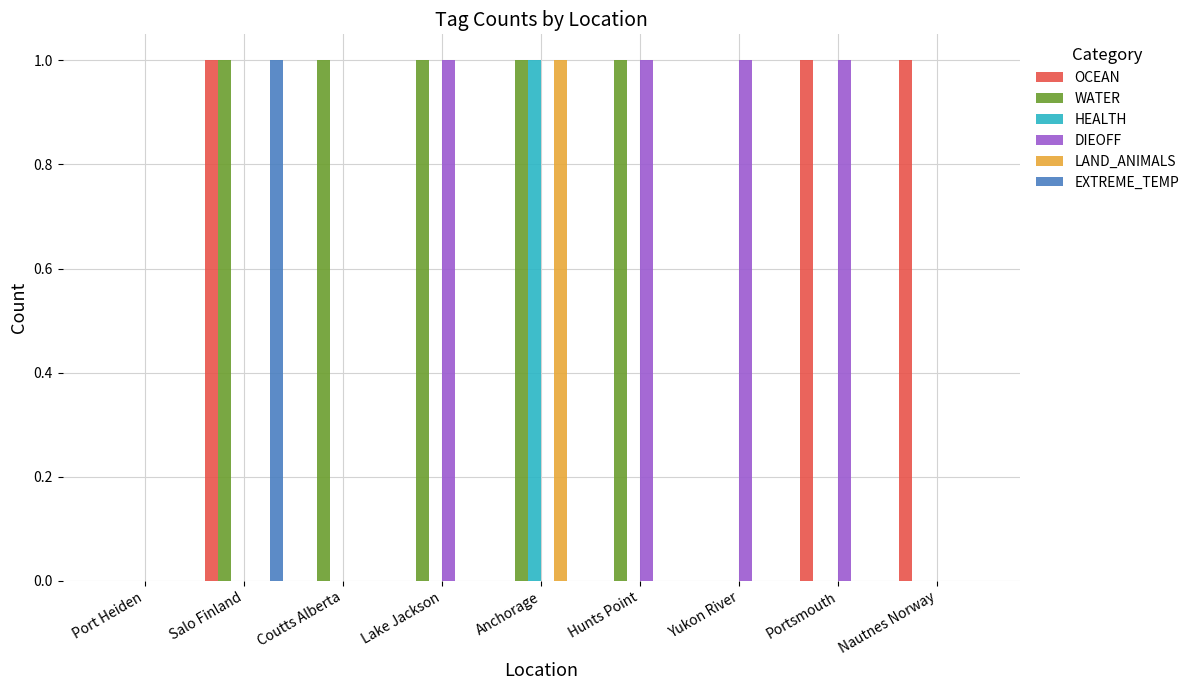

Reading right to left, what are all the values shown in this chart?

OCEAN: 1	1	0	0	0	0	0	1	0
WATER: 0	0	0	1	1	1	1	1	0
HEALTH: 0	0	0	0	1	0	0	0	0
DIEOFF: 0	1	1	1	0	1	0	0	0
LAND_ANIMALS: 0	0	0	0	1	0	0	0	0
EXTREME_TEMP: 0	0	0	0	0	0	0	1	0